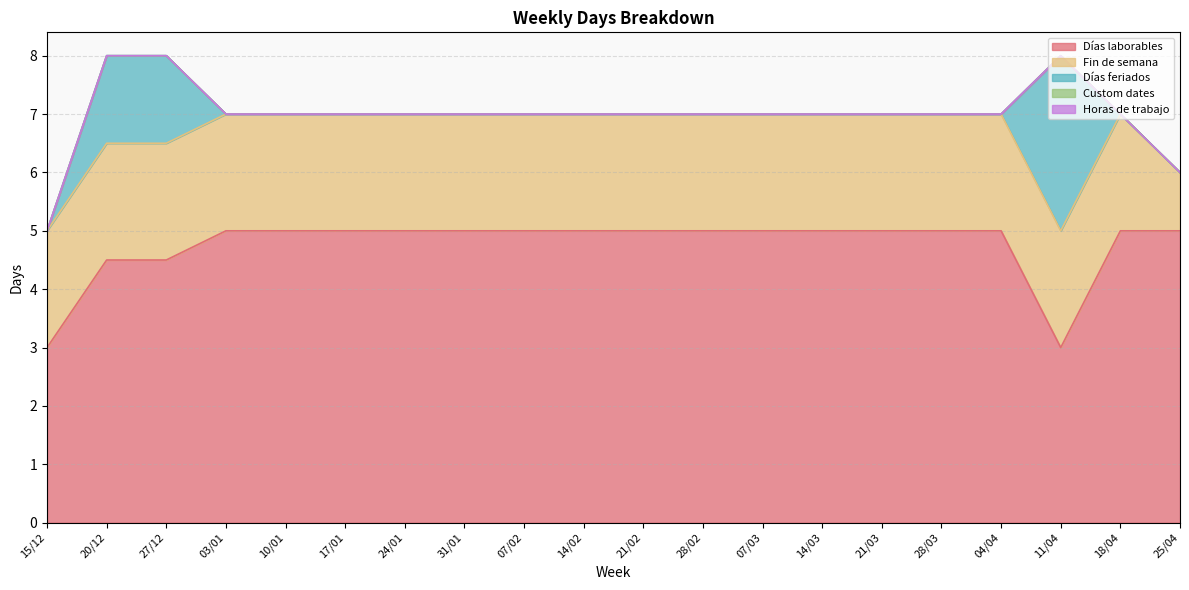

At 07/03, list the series in order from largest to smallest.

Días laborables, Fin de semana, Días feriados, Custom dates, Horas de trabajo